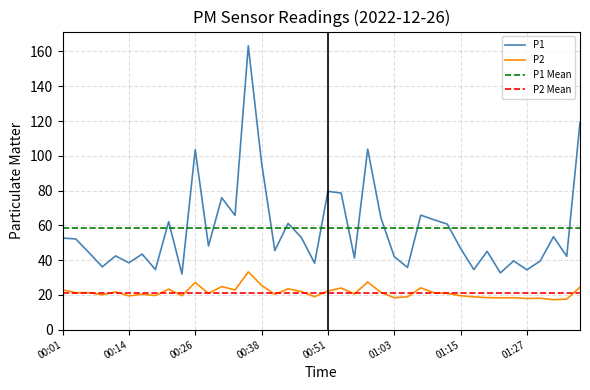

What is the label of the 31st point from the right?

00:23